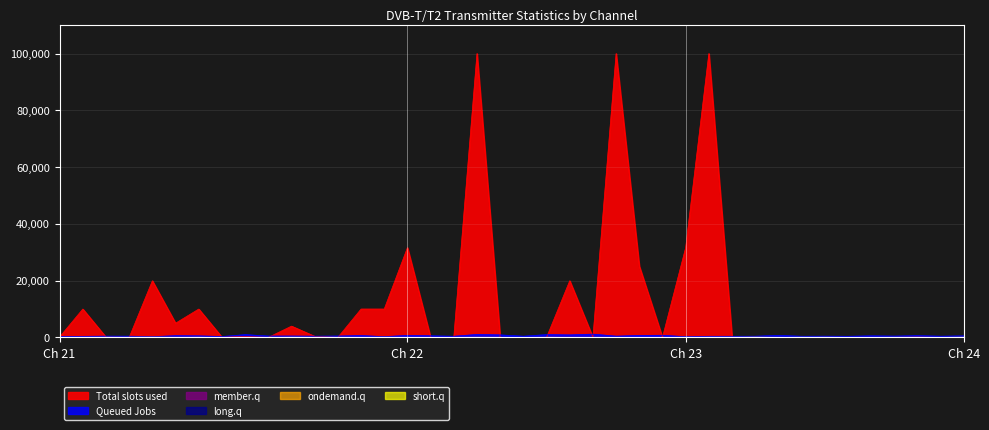

Where does the short.q (Zem. šířka sekundy) series first go above 19?

21